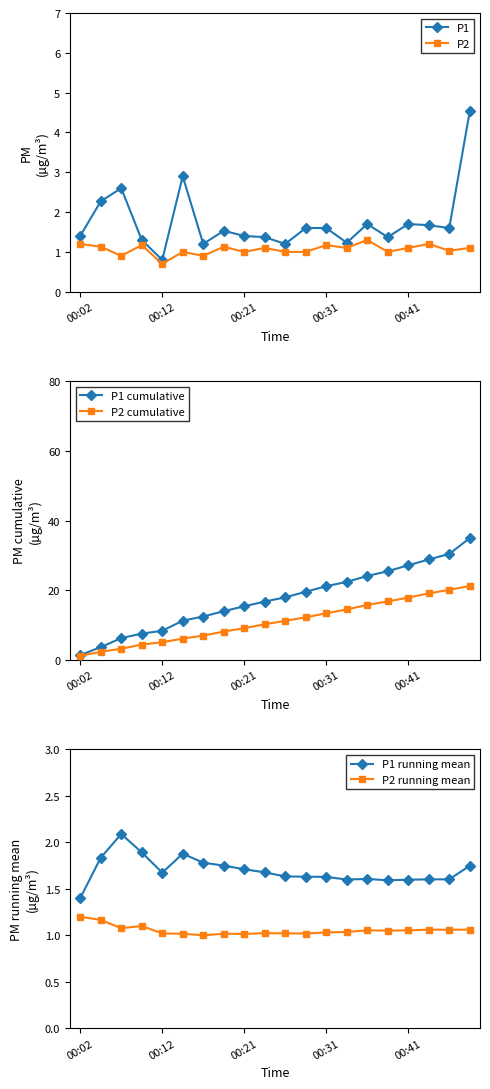

Is it true that P1 equals 1.4 at 00:02?

True